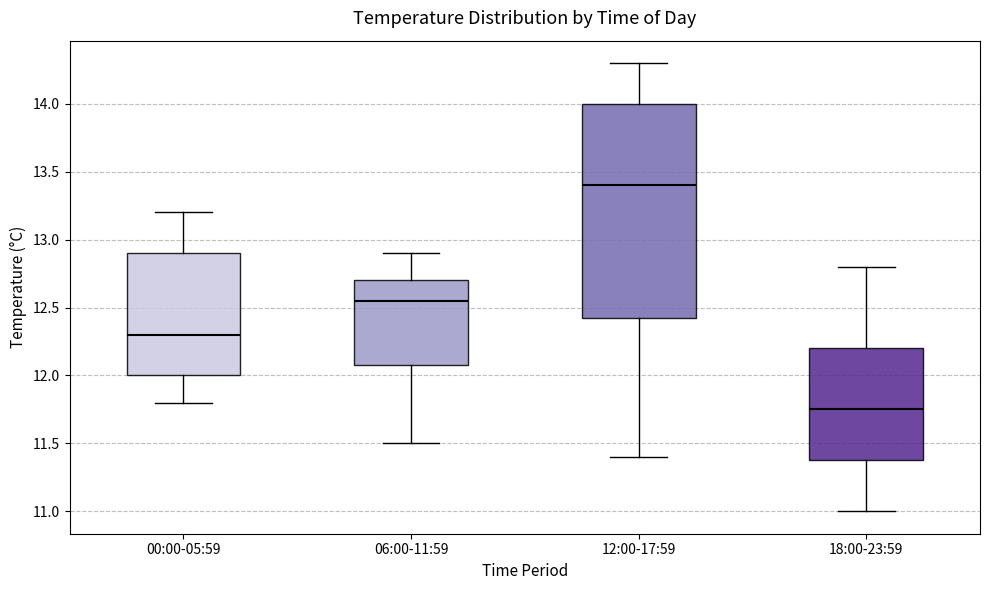

Where does the upper whisker of the box for 18:00-23:59 end on the y-axis? The values are not printed on the chart, so give them approximately, as read against the axis.

12.80